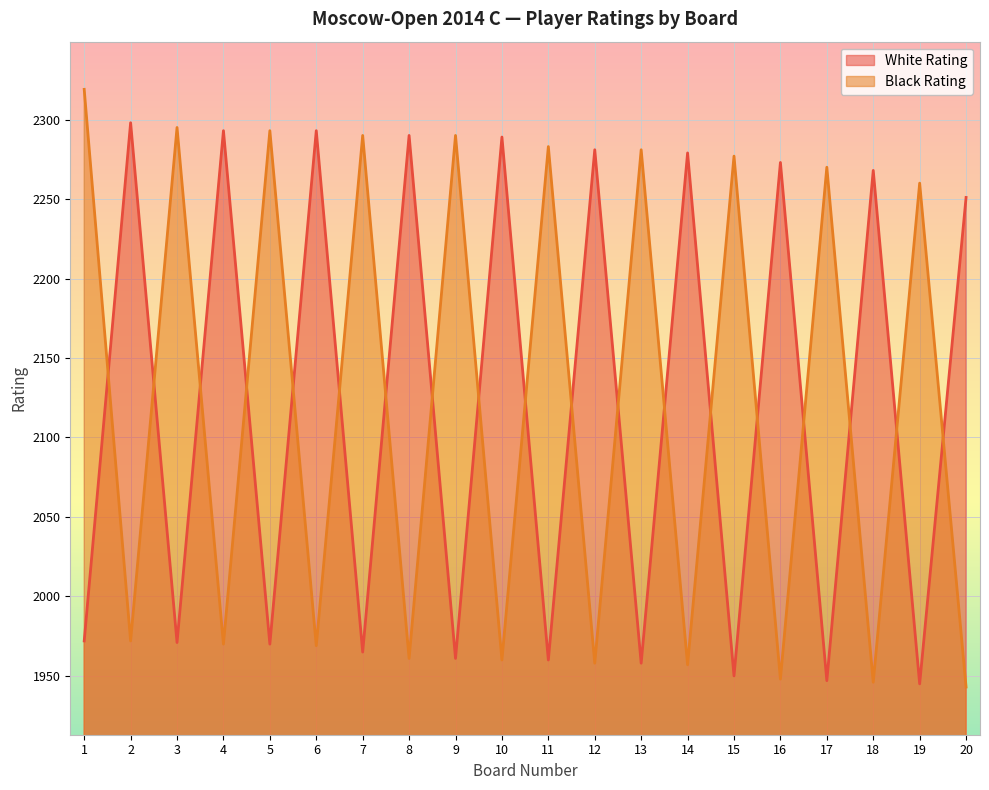

What is the average value of the Black Rating series?

2122